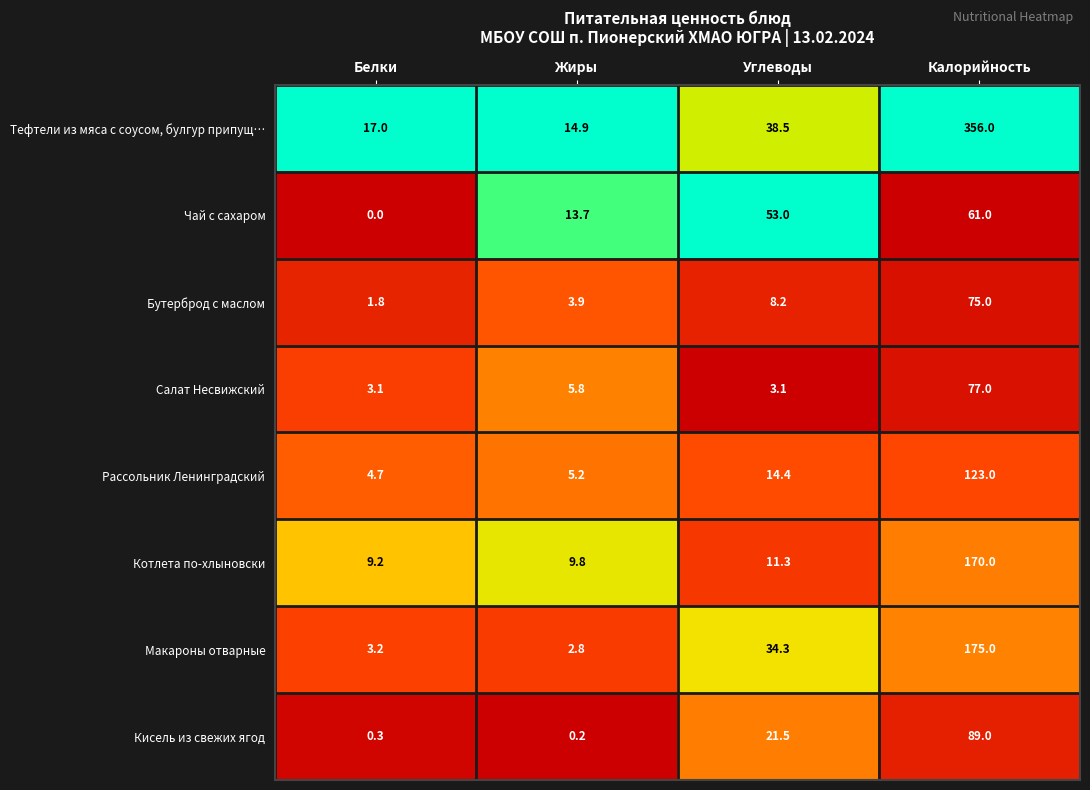

Between Жиры and Углеводы, which series saw the biggest shift?

Чай с сахаром